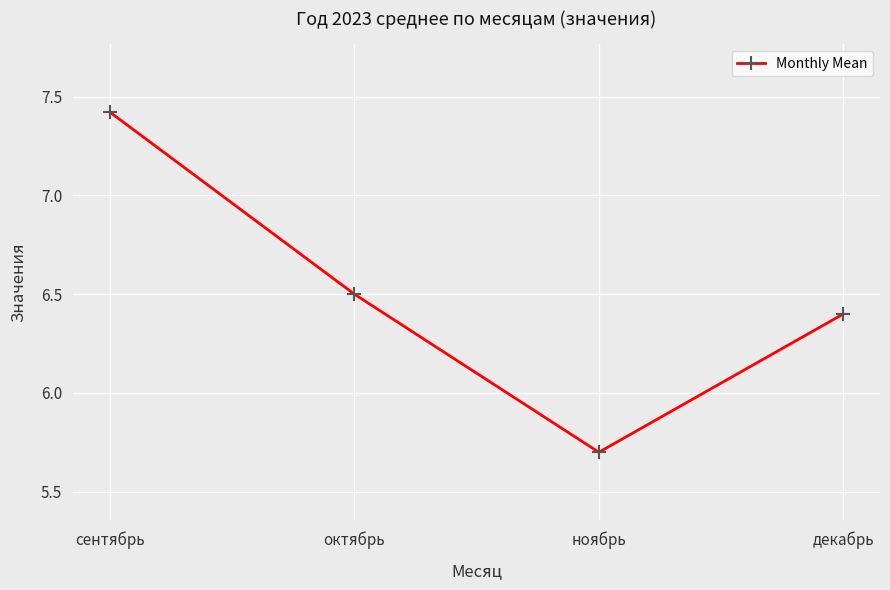

What is the sum of all values?

26.0